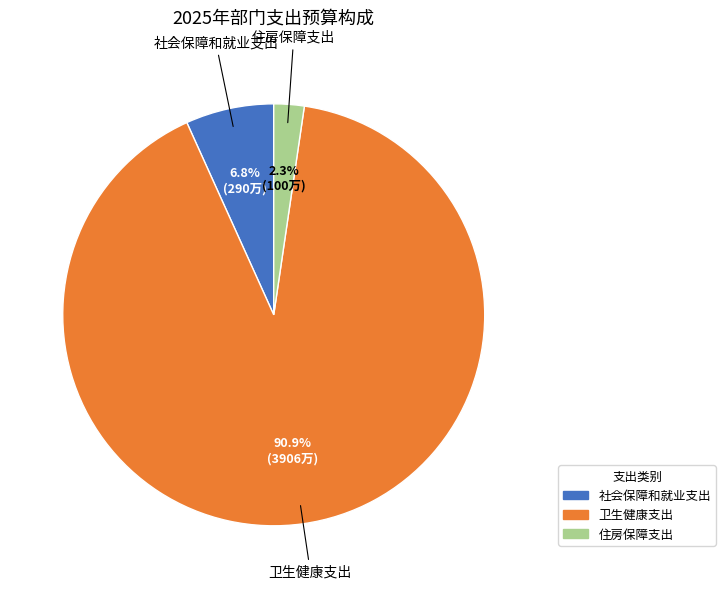

Which has a higher value, 住房保障支出 or 卫生健康支出?

卫生健康支出